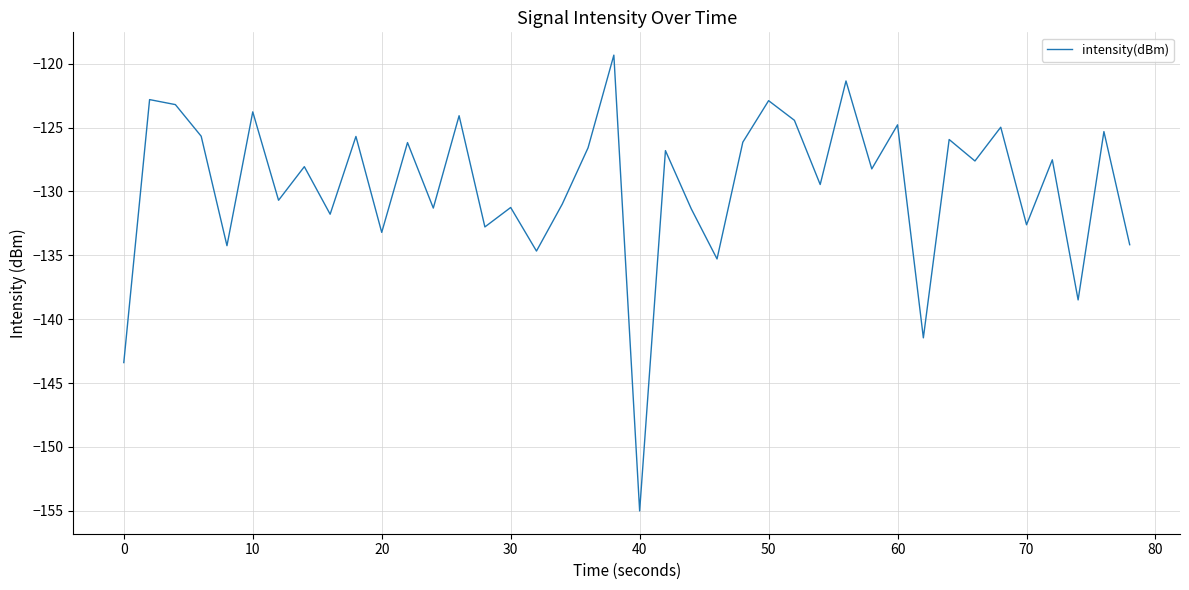

What is the difference between the maximum and minimum values?

35.7